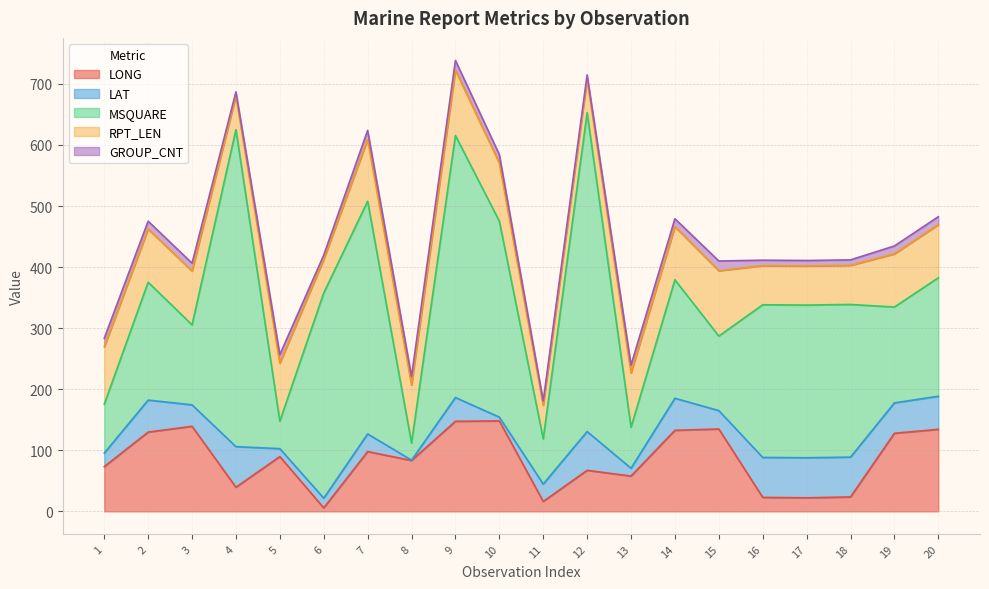

What is the difference between the maximum and minimum values in the GROUP_CNT series?

9.0